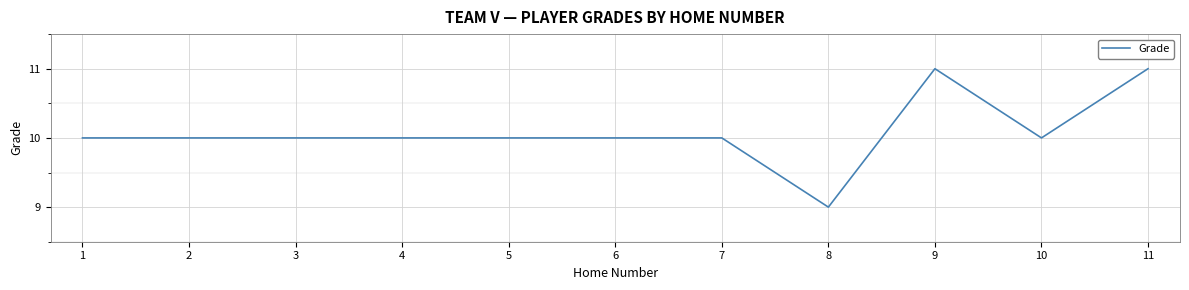

What is the sum of all values?

111